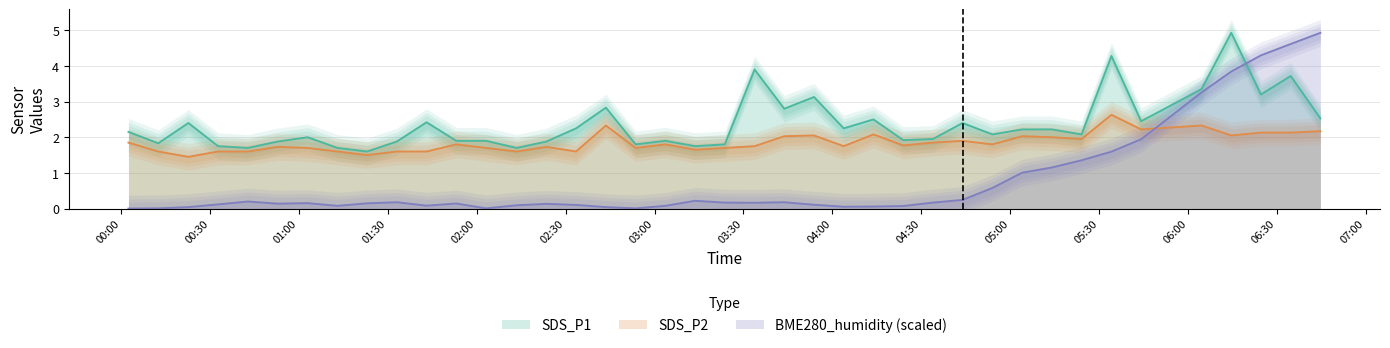

Rank the categories by SDS_P2 value from highest to lowest.

2022/06/24 05:34:09, 2022/06/24 02:43:35, 2022/06/24 06:04:33, 2022/06/24 05:44:11, 2022/06/24 06:44:39, 2022/06/24 06:24:36, 2022/06/24 06:34:38, 2022/06/24 04:13:51, 2022/06/24 03:53:48, 2022/06/24 06:14:35, 2022/06/24 03:43:46, 2022/06/24 05:04:00, 2022/06/24 05:14:02, 2022/06/24 05:24:04, 2022/06/24 04:43:56, 2022/06/24 00:02:30, 2022/06/24 04:33:54, 2022/06/24 01:53:06, 2022/06/24 03:03:39, 2022/06/24 04:53:58, 2022/06/24 04:23:53, 2022/06/24 03:33:45, 2022/06/24 04:03:49, 2022/06/24 00:52:52, 2022/06/24 02:23:30, 2022/06/24 01:02:58, 2022/06/24 02:03:08, 2022/06/24 02:53:37, 2022/06/24 03:23:42, 2022/06/24 03:13:41, 2022/06/24 00:12:32, 2022/06/24 00:32:44, 2022/06/24 00:42:47, 2022/06/24 01:13:00, 2022/06/24 01:33:03, 2022/06/24 01:43:05, 2022/06/24 02:13:28, 2022/06/24 02:33:32, 2022/06/24 01:23:02, 2022/06/24 00:22:43